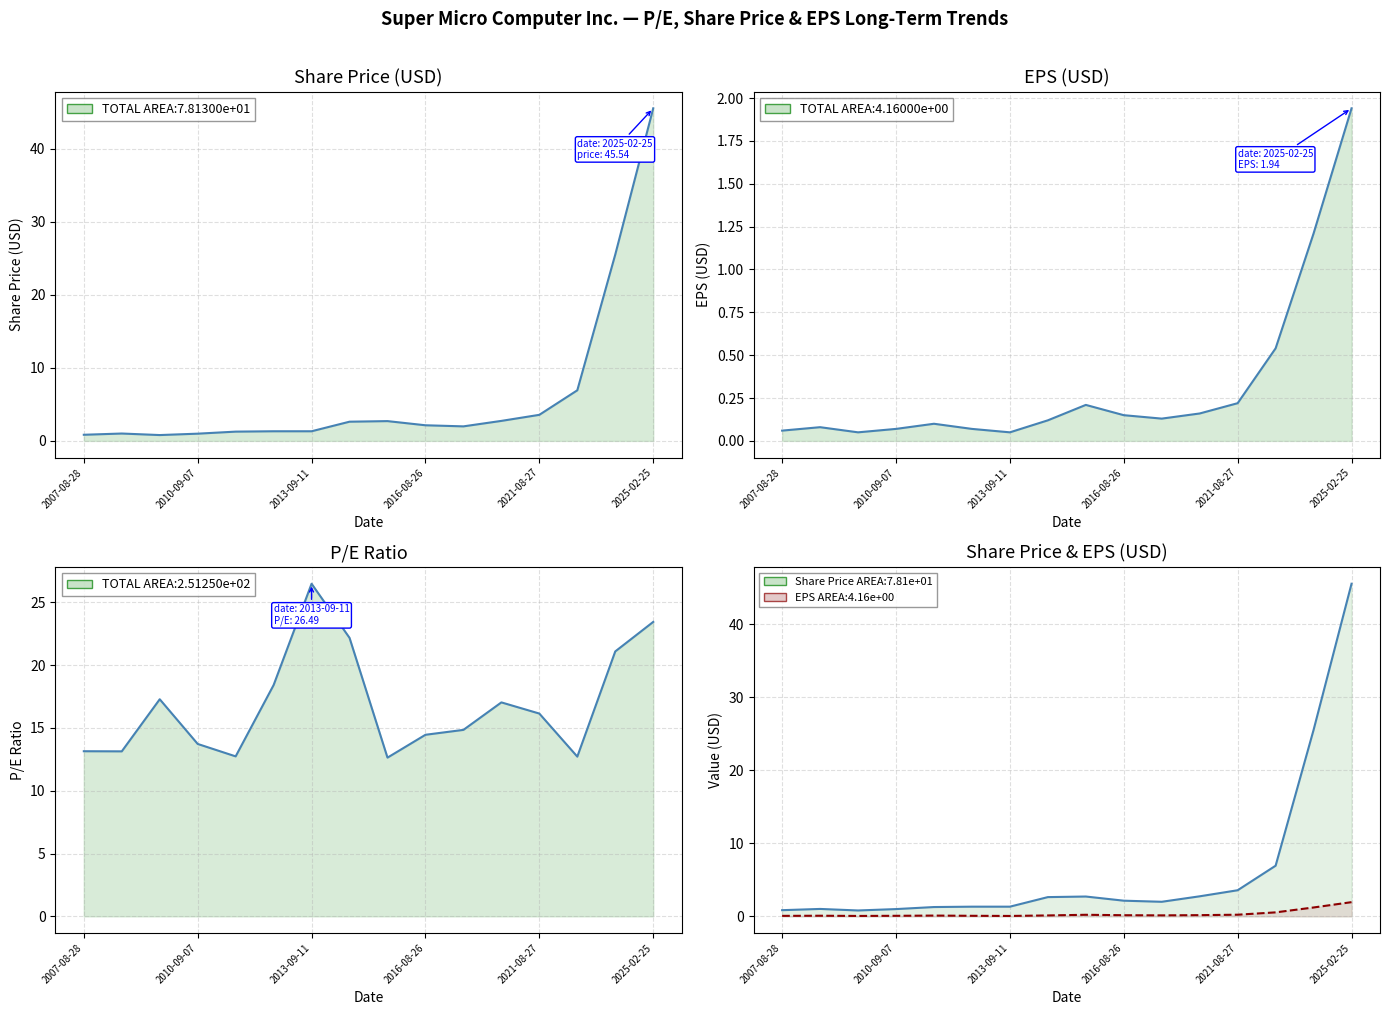

True or false: EPS and P/E intersect in this chart.

False